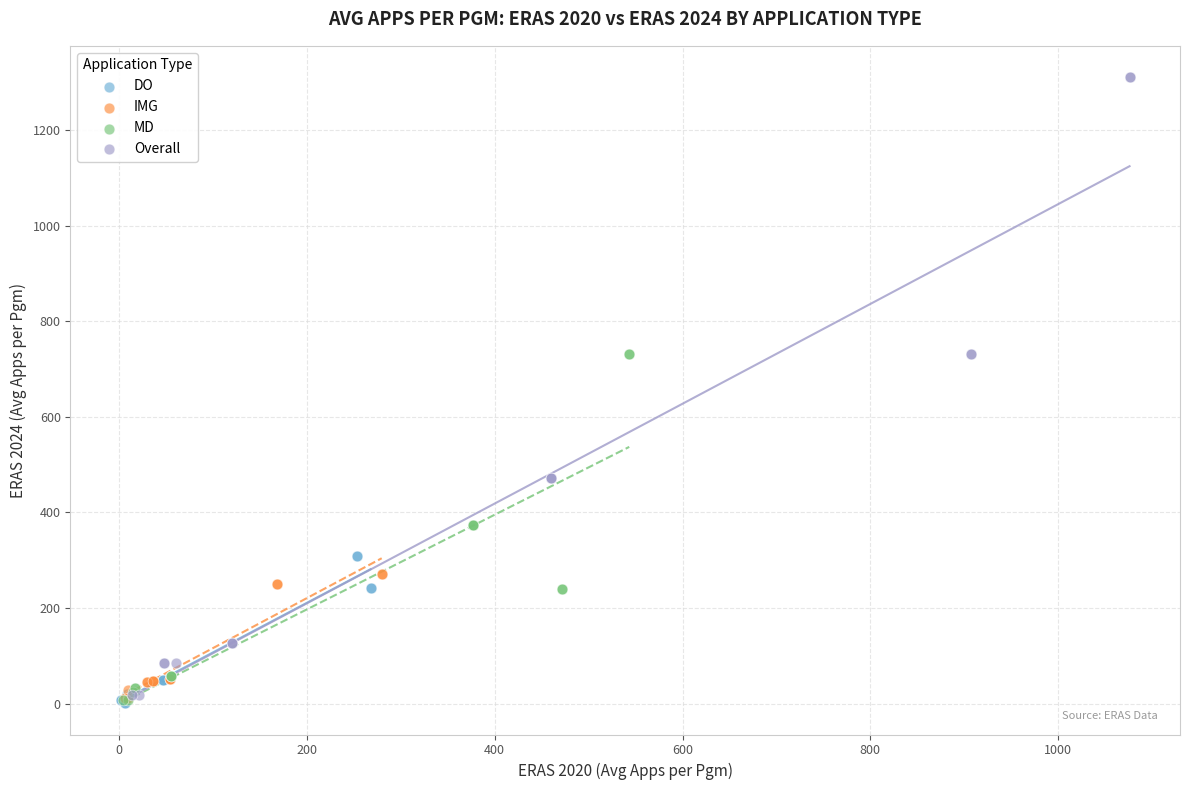

What are all the series names shown in the legend?

DO, IMG, MD, Overall